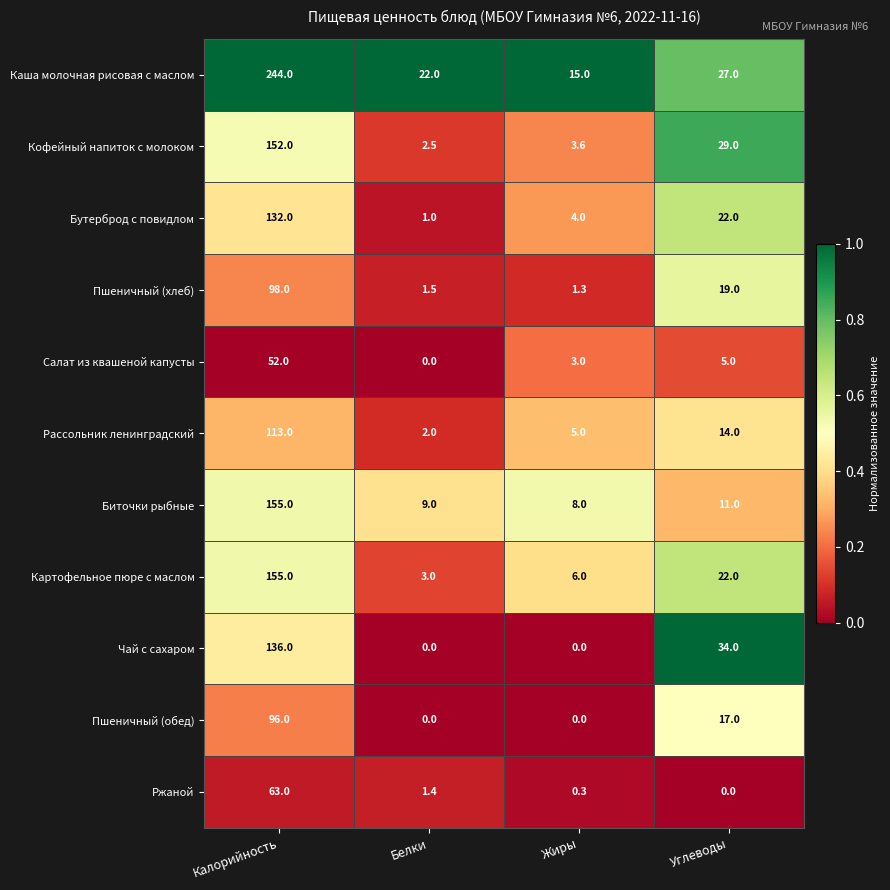

The Рассольник ленинградский series shows 1.2 at Жиры. True or false?

False